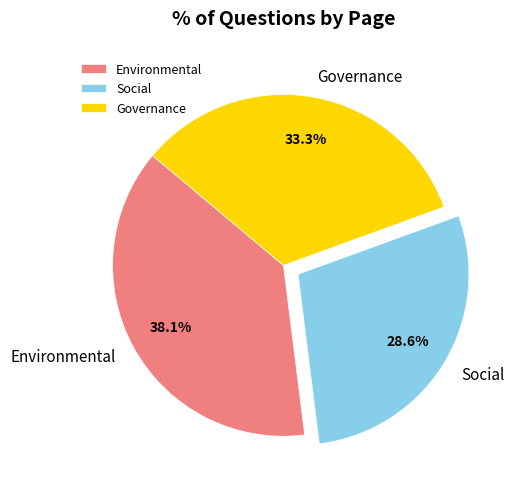

Rank the categories by value from highest to lowest.

Environmental, Governance, Social